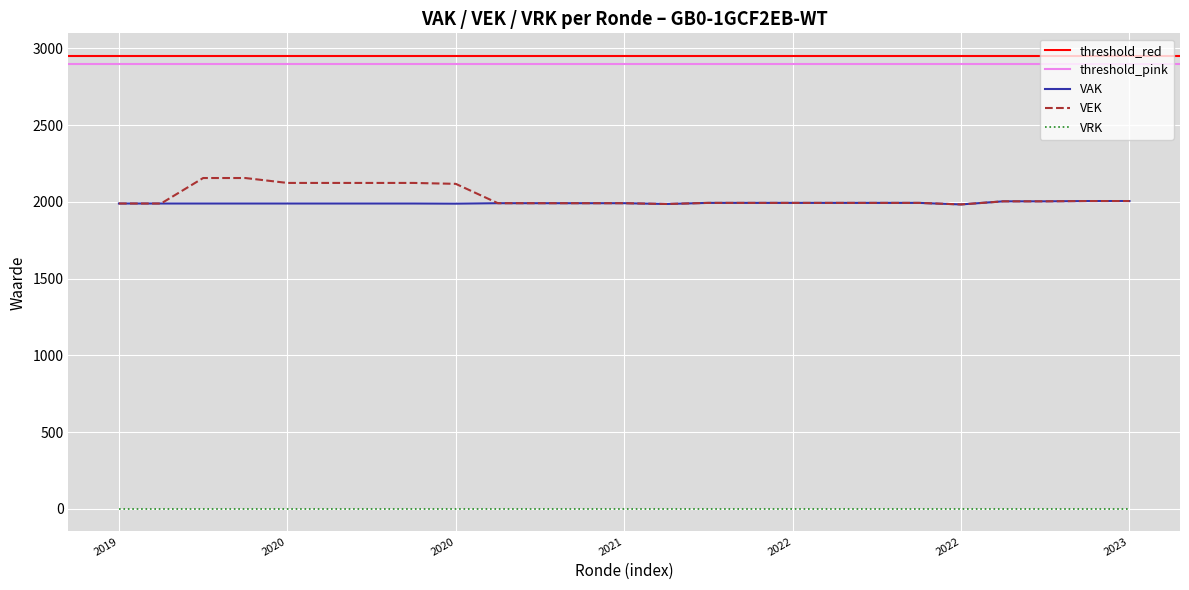

Is it true that VAK equals 1991 at 2021 Opmaak - ontwerp?

True